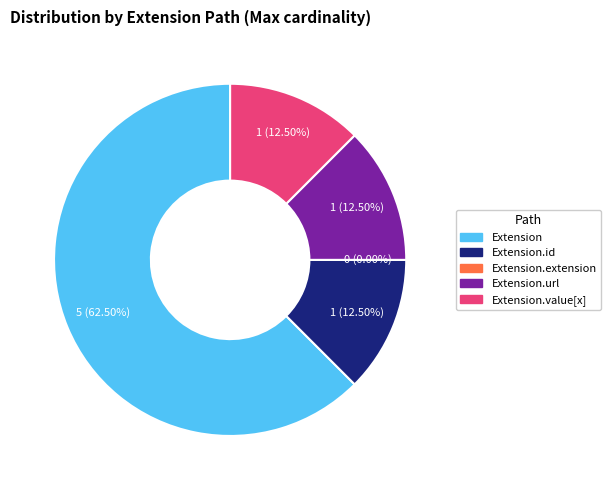

The Extension.extension slice represents 0% of the pie. True or false?

True